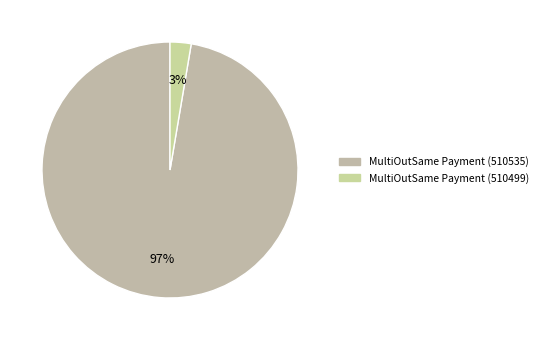

Is the sum of MultiOutSame Payment (510535) and MultiOutSame Payment (510499) greater than half?

Yes